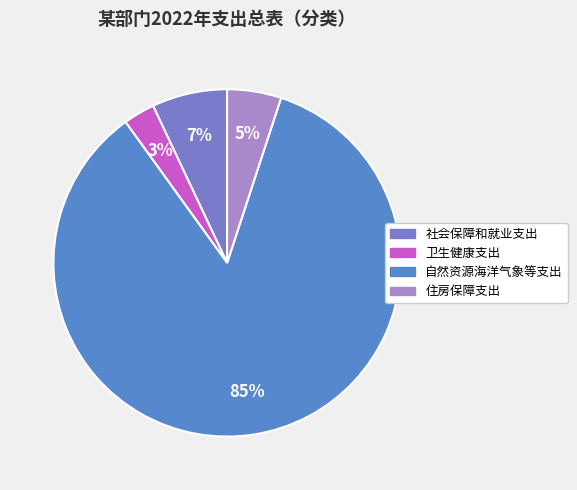

To the nearest percent, what is the difference between the largest and smallest slice percentages?

82%